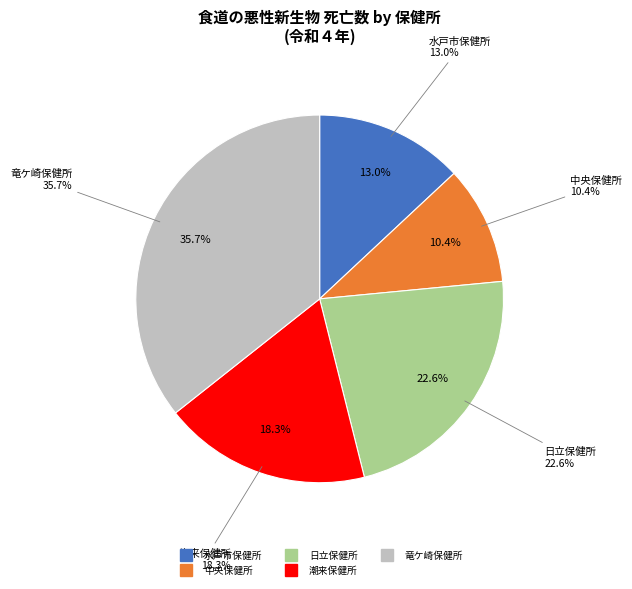

True or false: 日立保健所 accounts for 9% of the total.

False